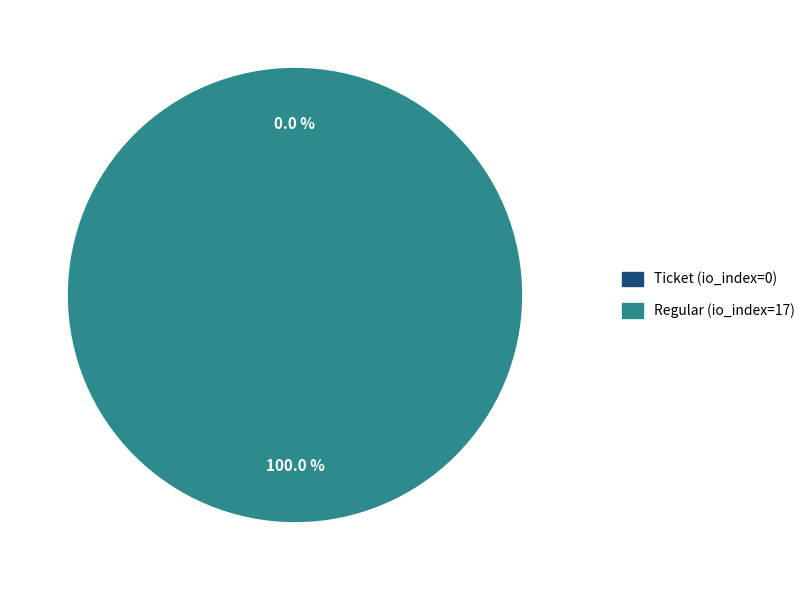

To the nearest percent, what portion does Regular (io_index=17) represent?

100%